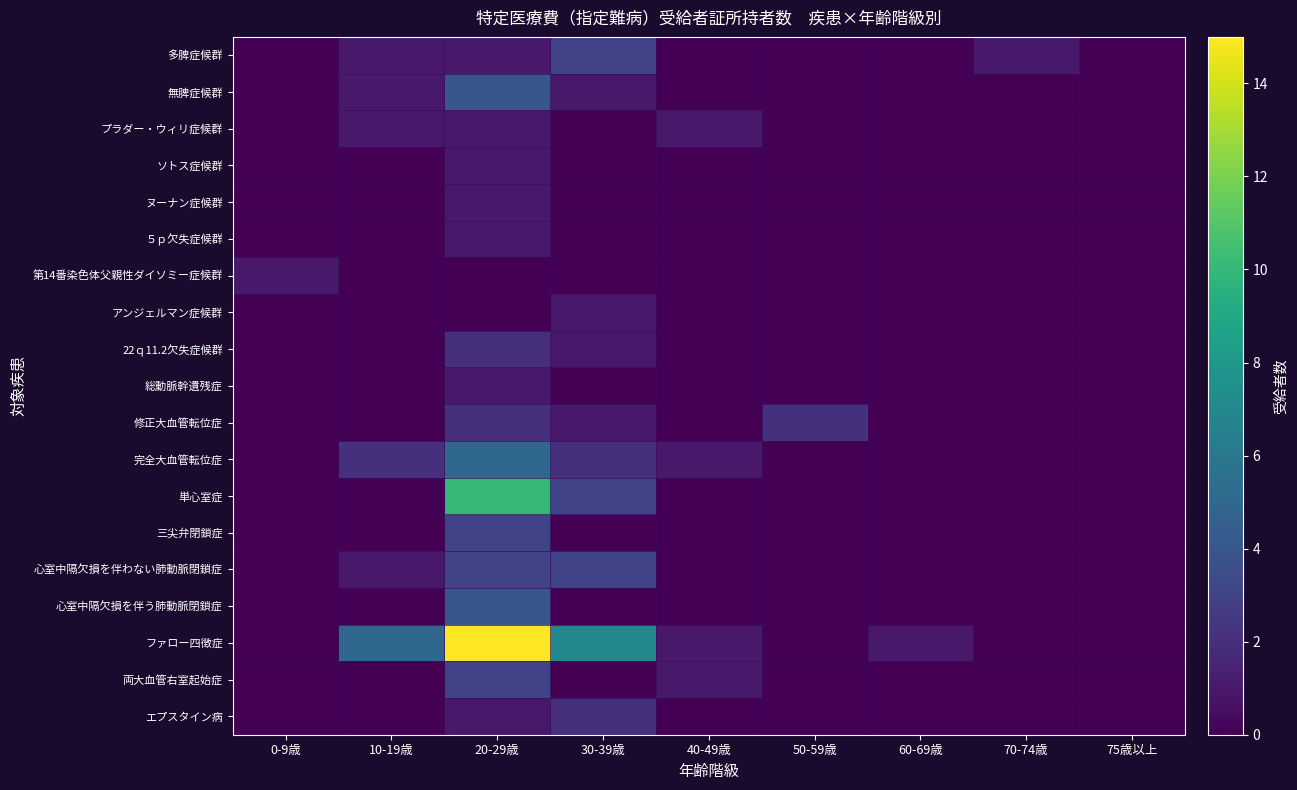

At how many categories does at least one series exceed 11?

1